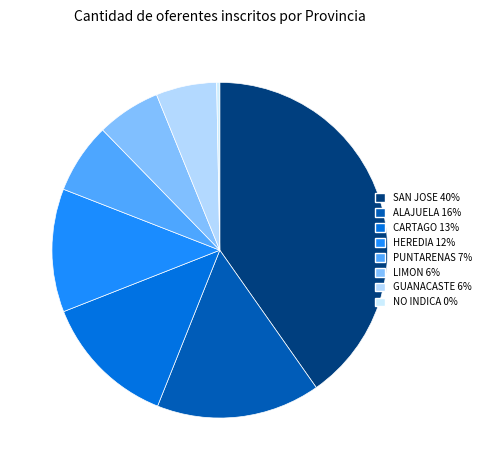

The HEREDIA slice represents 26% of the pie. True or false?

False